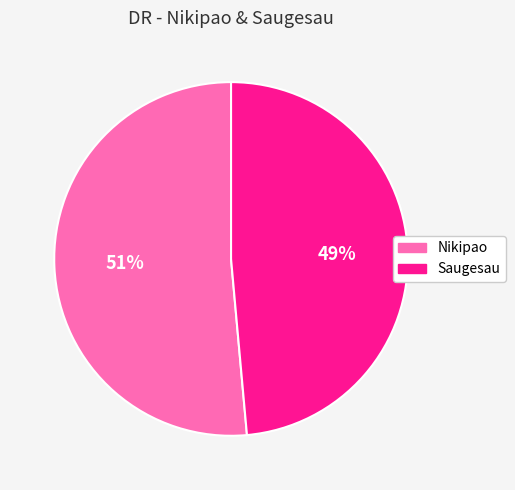

Between Nikipao and Saugesau, which is larger?

Nikipao